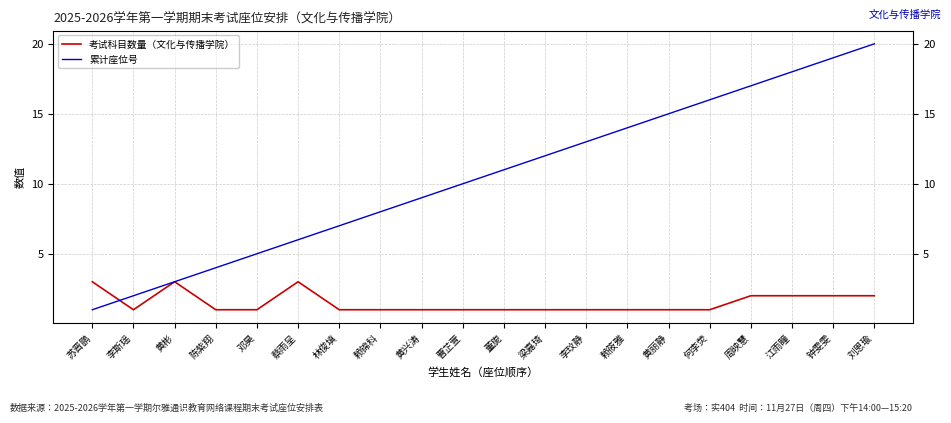

Reading left to right, extract all data points from this chart.

考试科目数量（文化与传播学院）: 3	1	3	1	1	3	1	1	1	1	1	1	1	1	1	1	2	2	2	2
累计座位号: 1	2	3	4	5	6	7	8	9	10	11	12	13	14	15	16	17	18	19	20